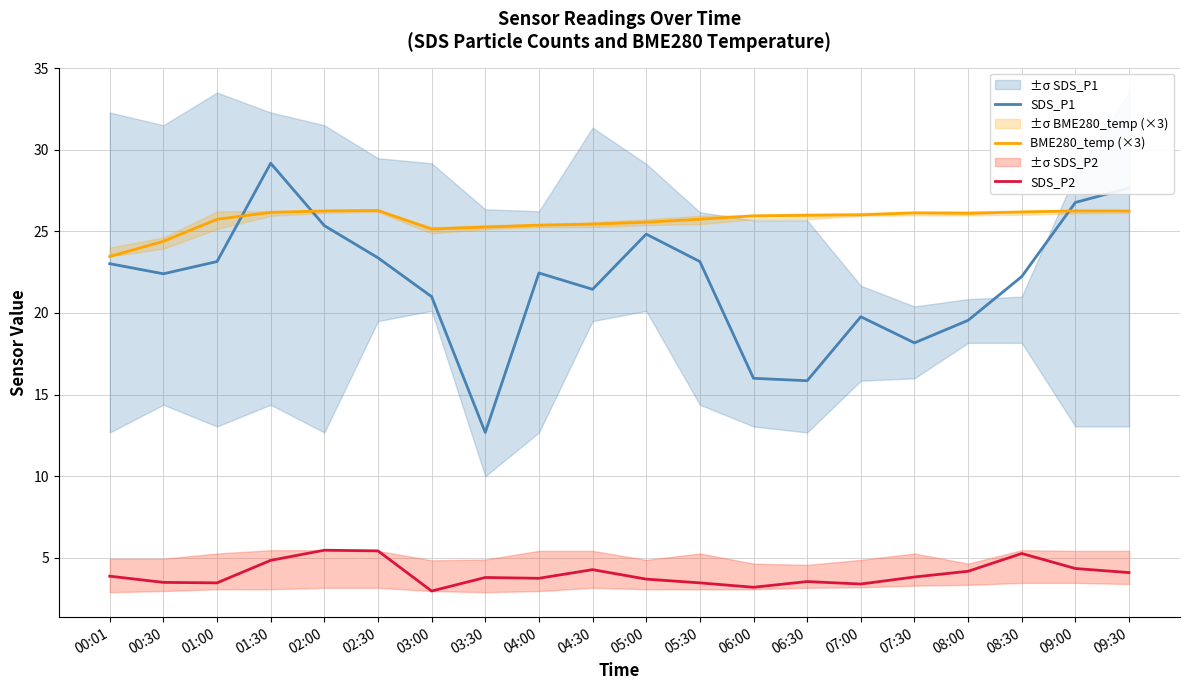

What is the value of the SDS_P2 point at the 18th from the left?

5.3